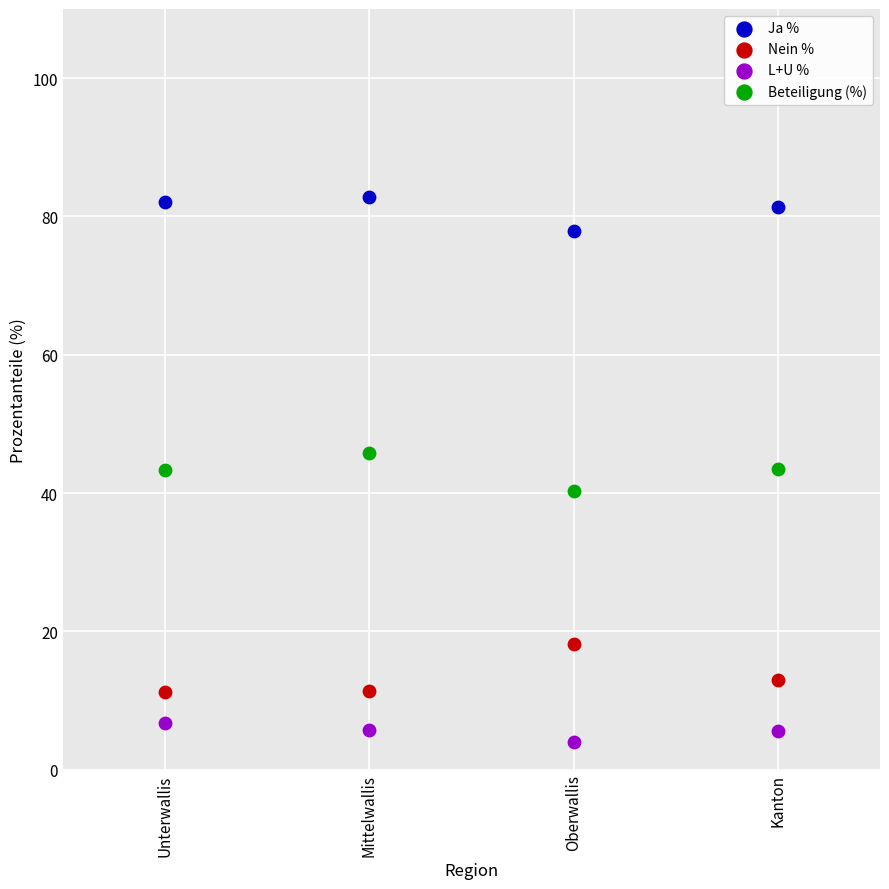

Which series contains the lowest Y value?

L+U %